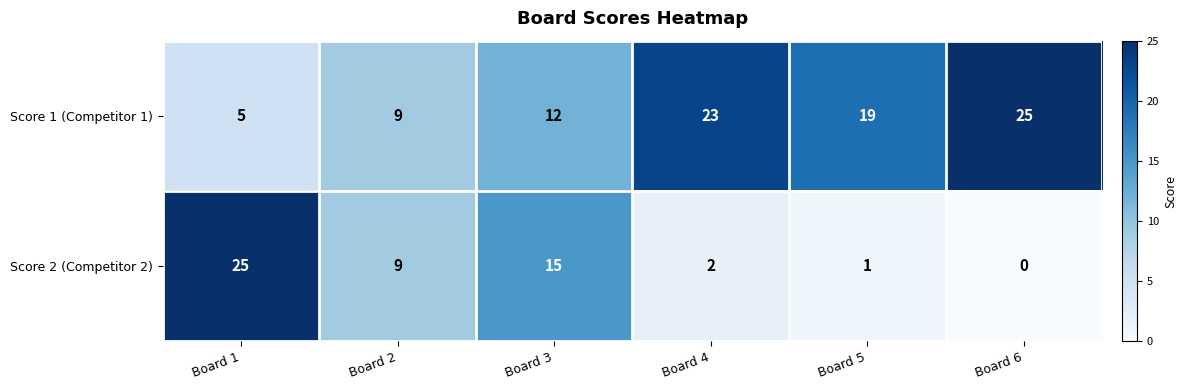

Count the Score 1 (Competitor 1) values in the range 9 to 23.

4